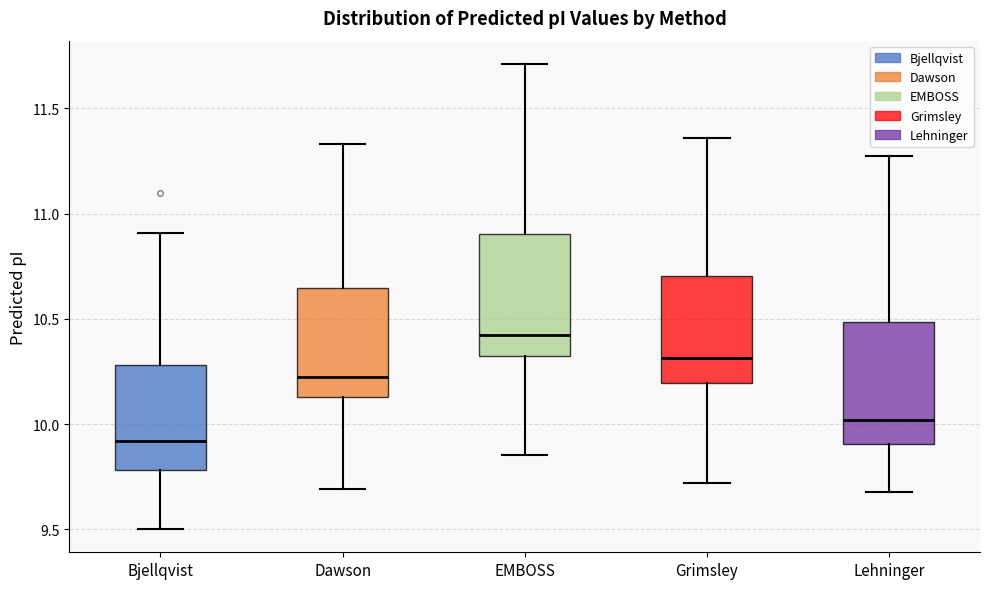

Reading left to right, transcribe this box plot: for each box, give where its median line is, the range the box spans, and where its two whiskers end, as read against the y-axis. The values are not printed on the chart, so give them approximately, as read against the axis.

Bjellqvist: median 9.90, box 9.80 to 10.30, whiskers 9.50 to 10.90
Dawson: median 10.25, box 10.15 to 10.65, whiskers 9.70 to 11.35
EMBOSS: median 10.40, box 10.30 to 10.90, whiskers 9.85 to 11.70
Grimsley: median 10.30, box 10.20 to 10.70, whiskers 9.70 to 11.35
Lehninger: median 10.00, box 9.90 to 10.50, whiskers 9.70 to 11.25